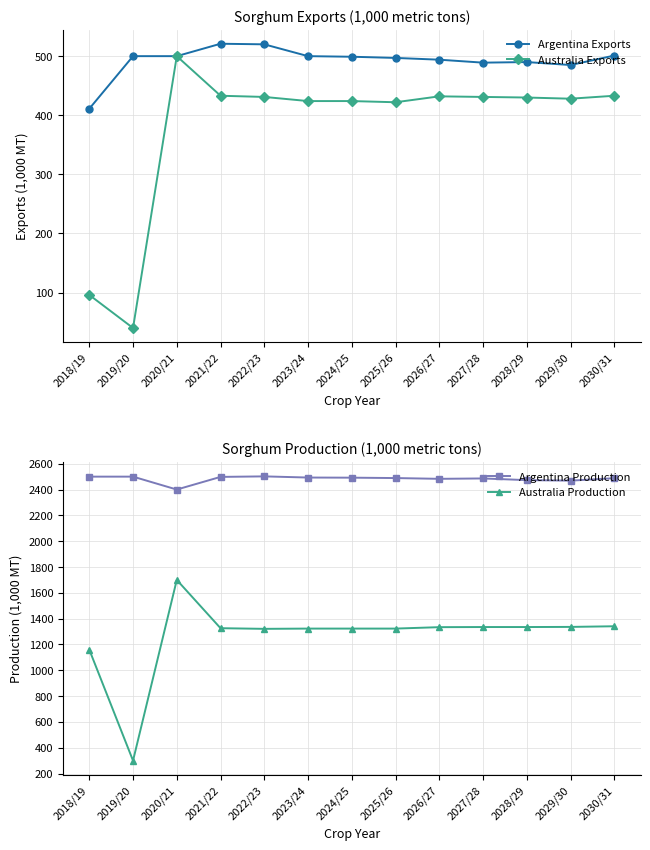

How many interior local valleys does the Australia Exports series have?

3